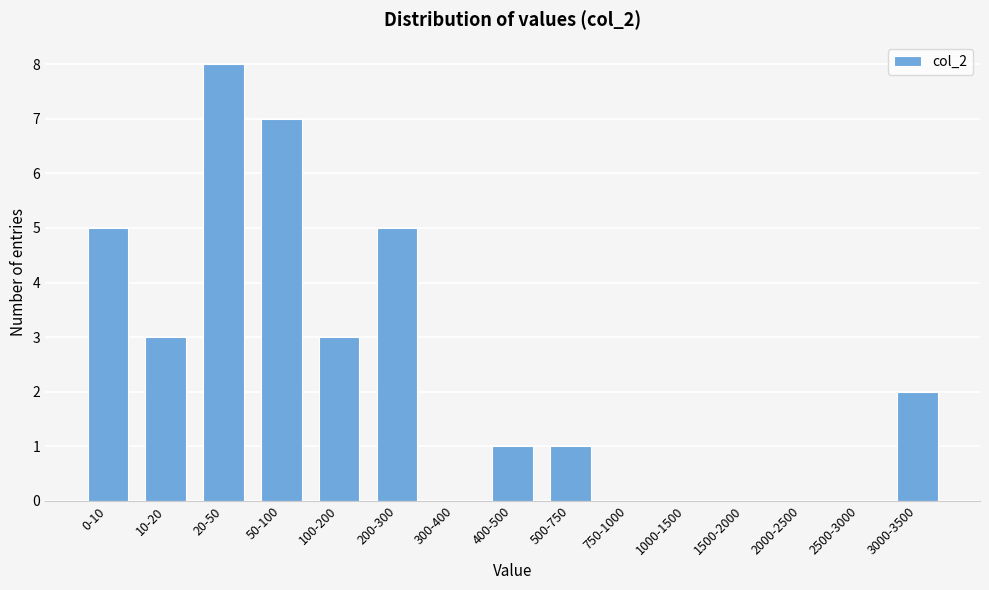

Reading left to right, transcribe all the data shown in this chart.

0-10=5	10-20=3	20-50=8	50-100=7	100-200=3	200-300=5	300-400=0	400-500=1	500-750=1	750-1000=0	1000-1500=0	1500-2000=0	2000-2500=0	2500-3000=0	3000-3500=2